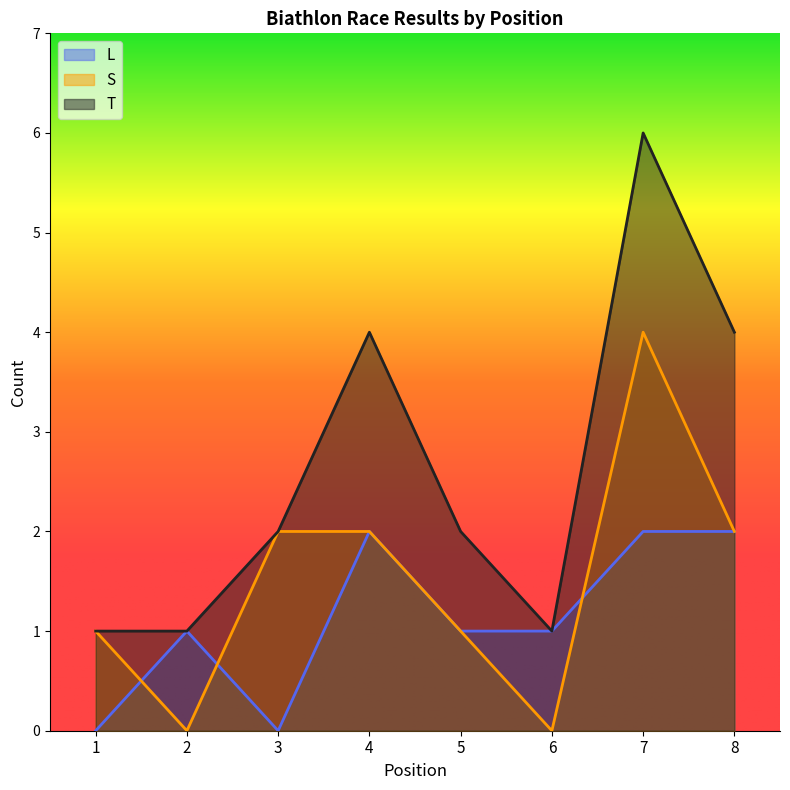

At which category is the sum across all series the highest?

7